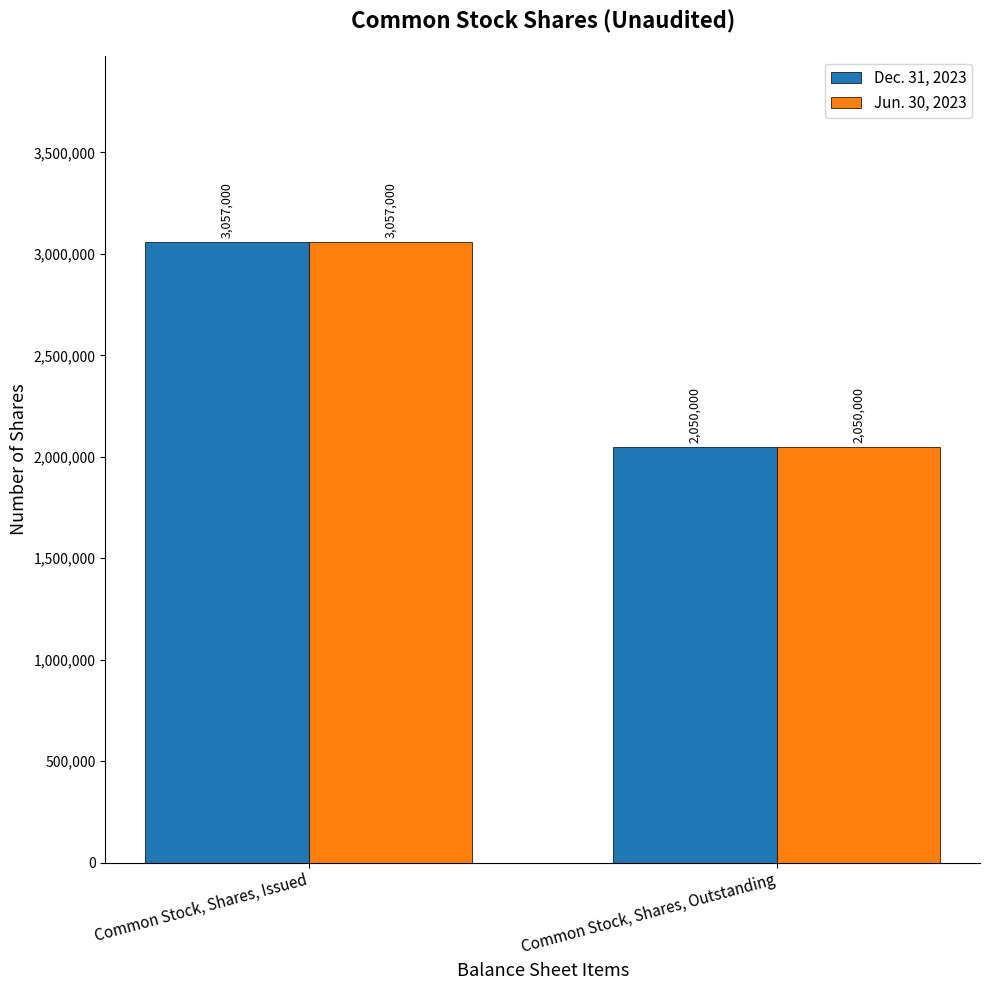

What is the approximate value of Dec. 31, 2023 at Common Stock, Shares, Issued, to the nearest 100?

3057000